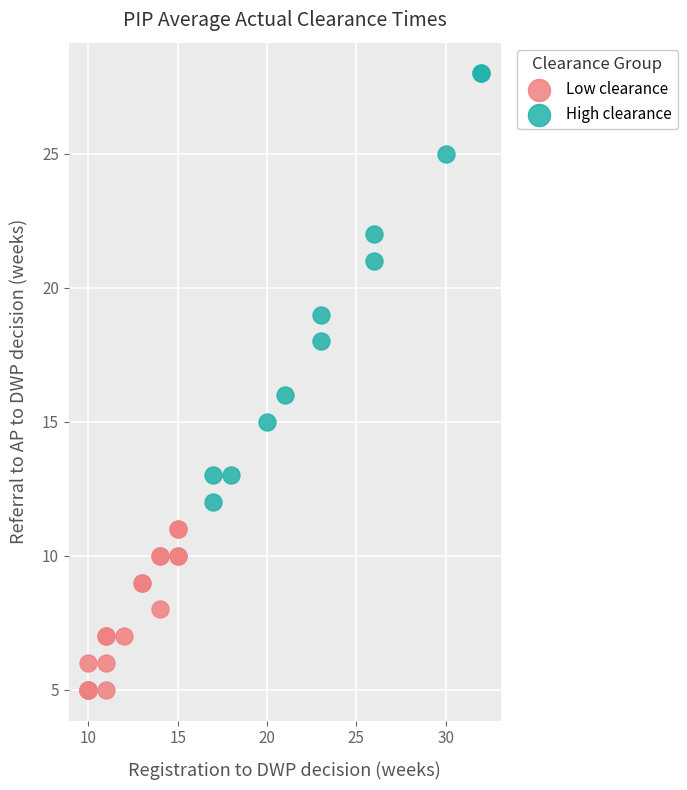

Which series contains the lowest Y value?

Low clearance